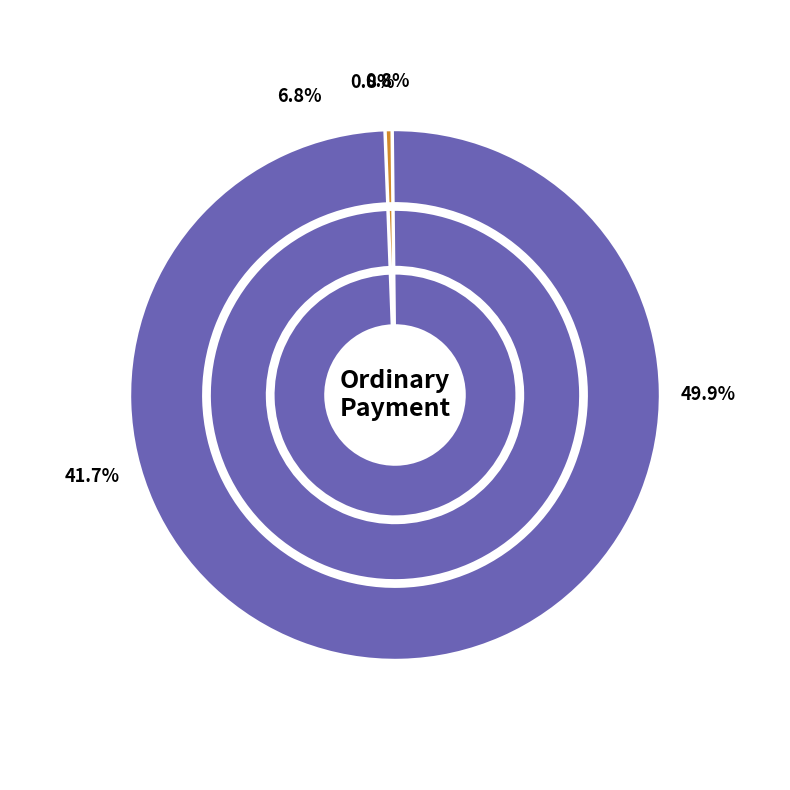

Is it true that 577179 is 1% of the pie?

True